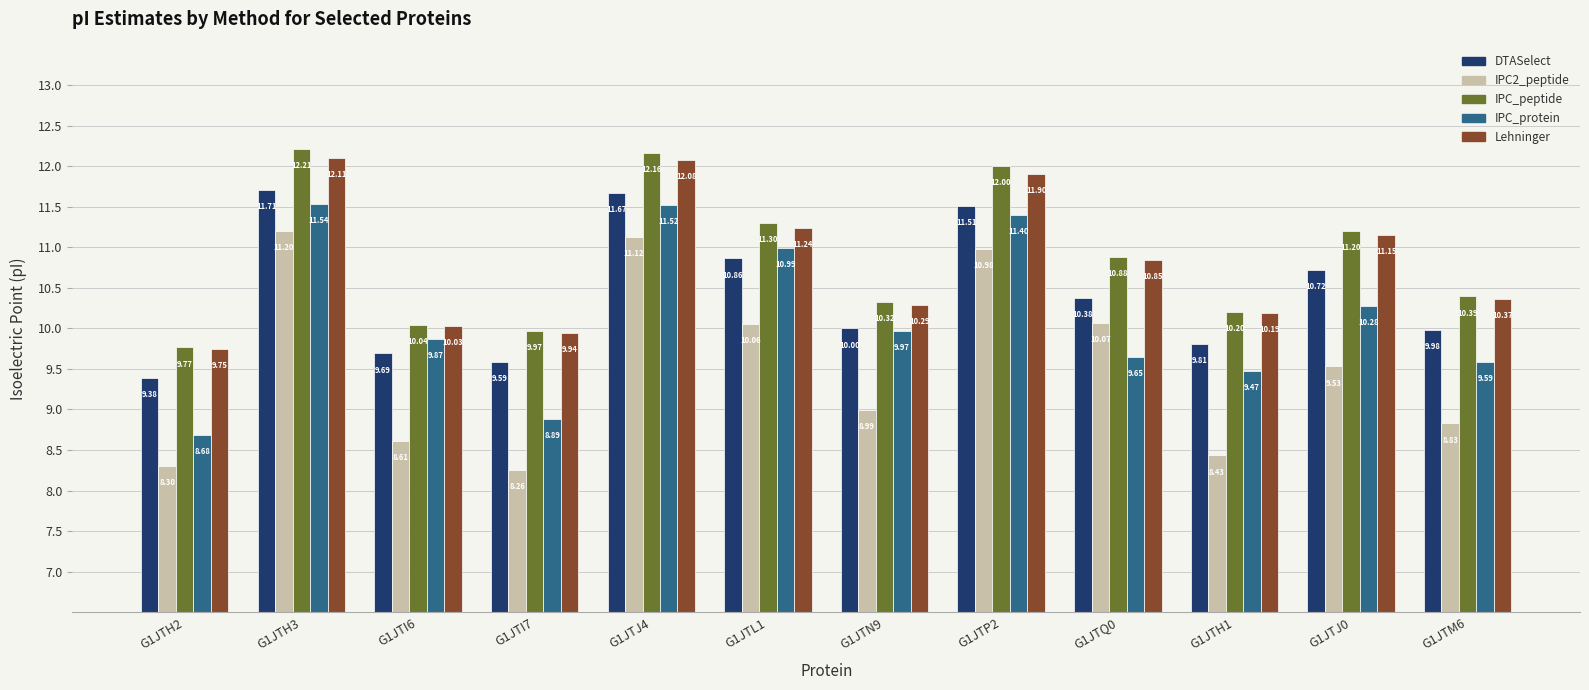

What is the greatest value displayed?

12.2